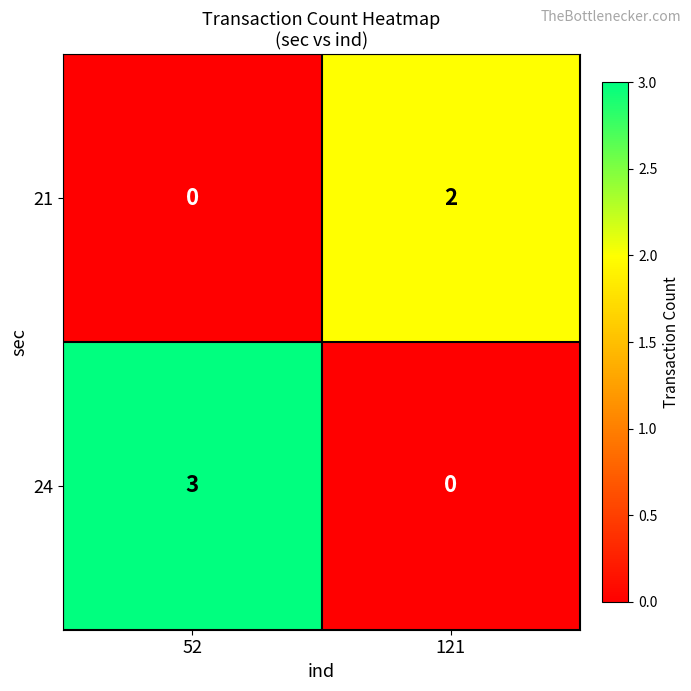

At which category is the sum across all series the highest?

52